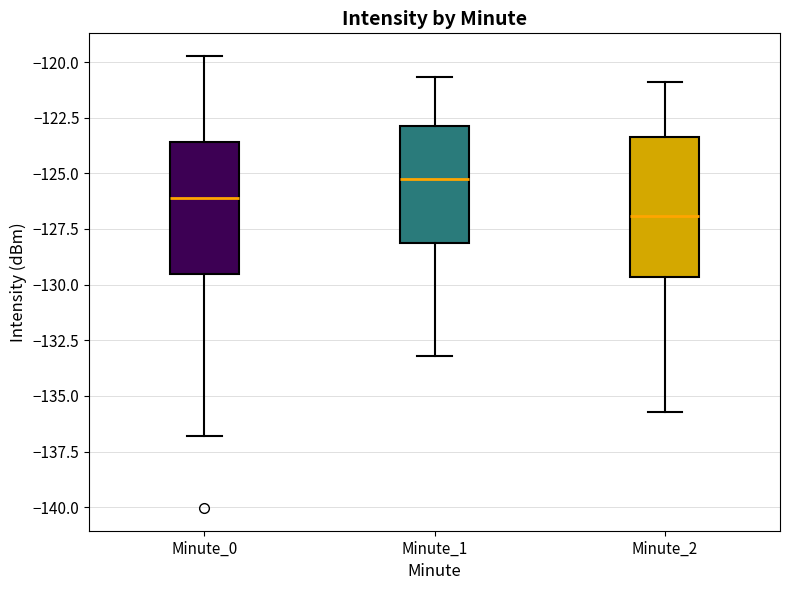

Reading left to right, transcribe this box plot: for each box, give where its median line is, the range the box spans, and where its two whiskers end, as read against the y-axis. The values are not printed on the chart, so give them approximately, as read against the axis.

Minute_0: median -126.0, box -129.5 to -123.5, whiskers -137.0 to -119.5
Minute_1: median -125.5, box -128.0 to -123.0, whiskers -133.0 to -120.5
Minute_2: median -127.0, box -129.5 to -123.5, whiskers -135.5 to -121.0